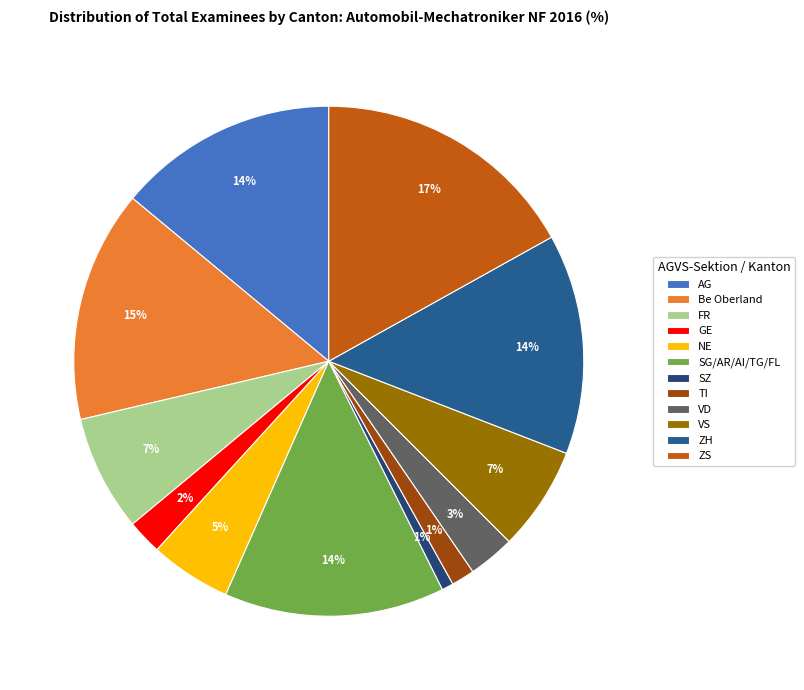

Is there any slice that represents more than half of the pie?

No